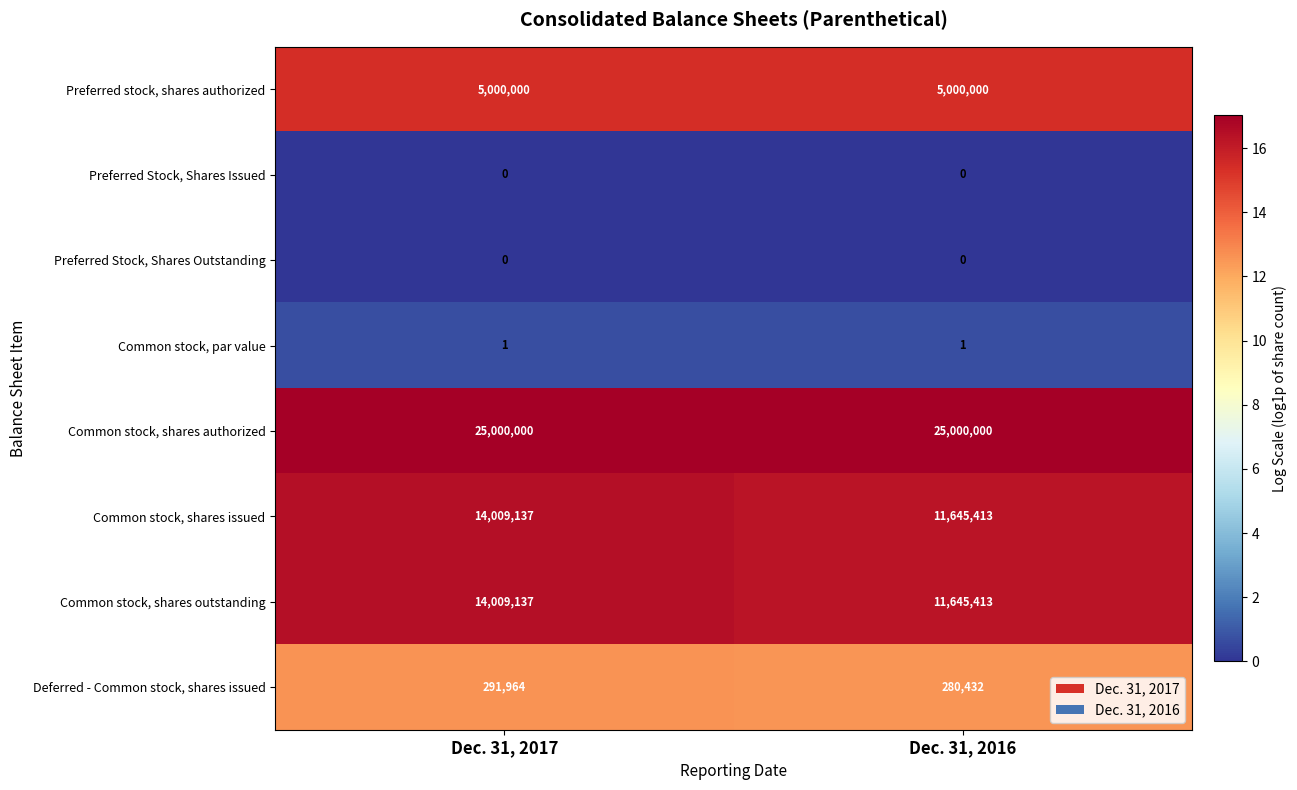

Reading right to left, extract all data points from this chart.

Preferred stock, shares authorized: 5000000	5000000
Preferred Stock, Shares Issued: 0	0
Preferred Stock, Shares Outstanding: 0	0
Common stock, par value: 1	1
Common stock, shares authorized: 25000000	25000000
Common stock, shares issued: 11645413	14009137
Common stock, shares outstanding: 11645413	14009137
Deferred - Common stock, shares issued: 280432	291964